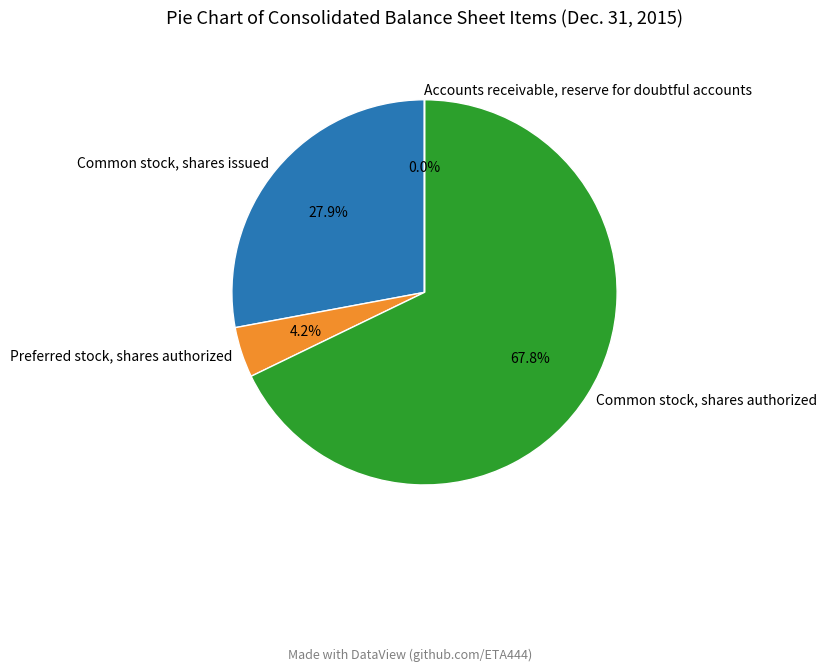

To the nearest percent, what percentage of the pie is Common stock, shares authorized?

68%